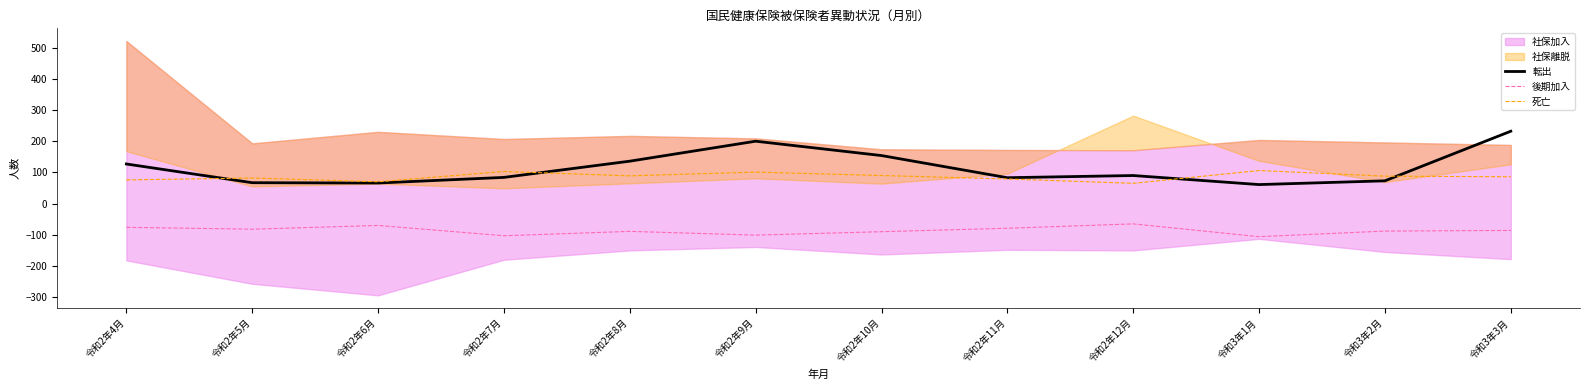

What is the average value of the 後期加入 series?

-86